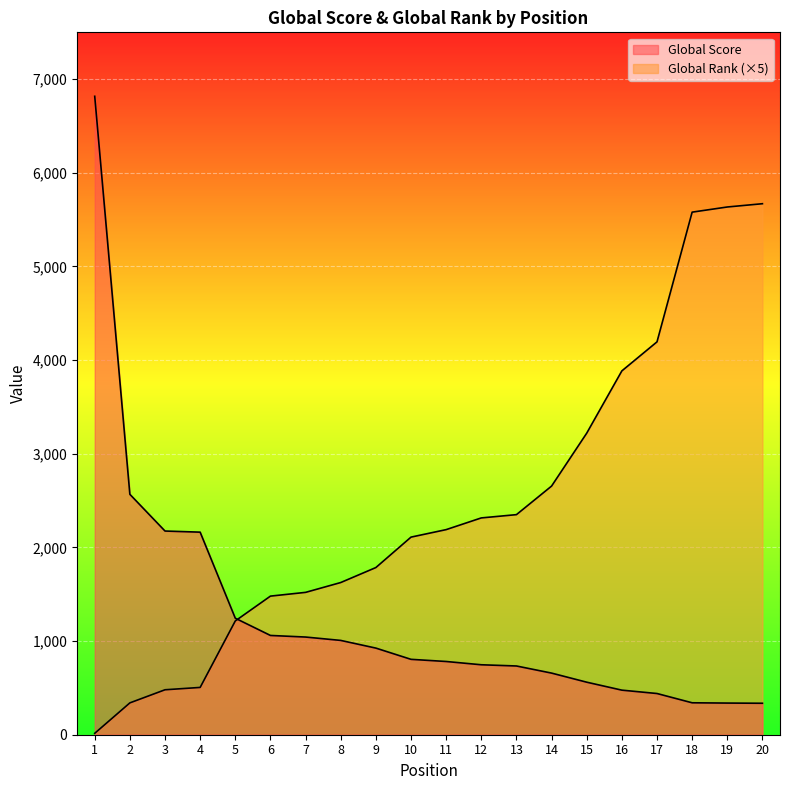

How many lines are shown in the chart?

2